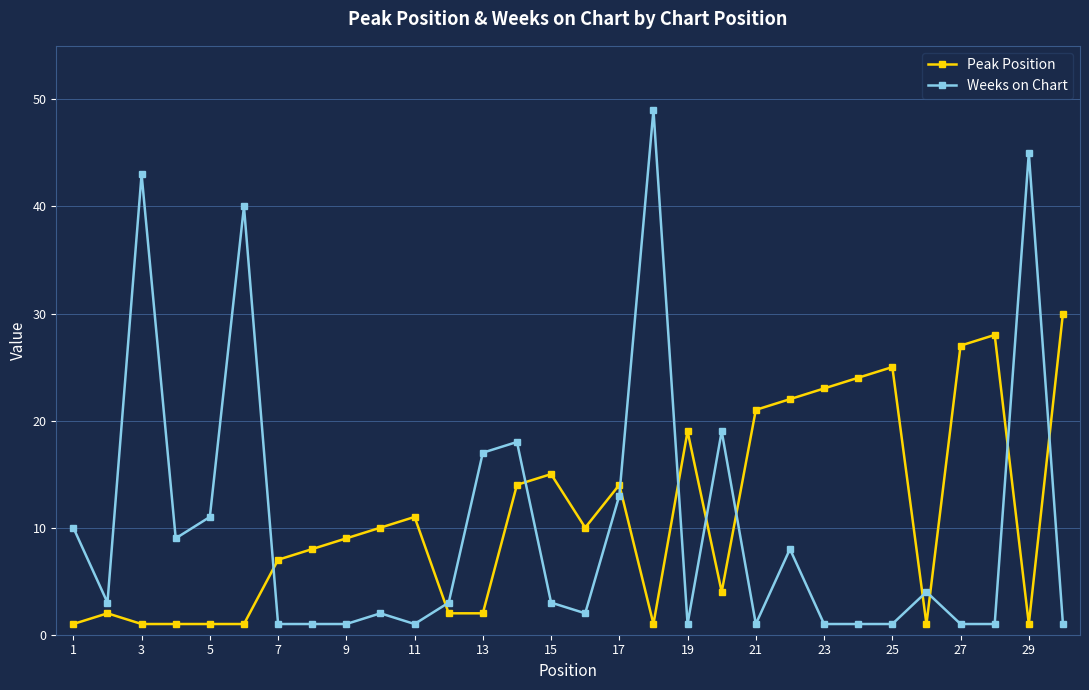

What is the greatest value displayed?

49